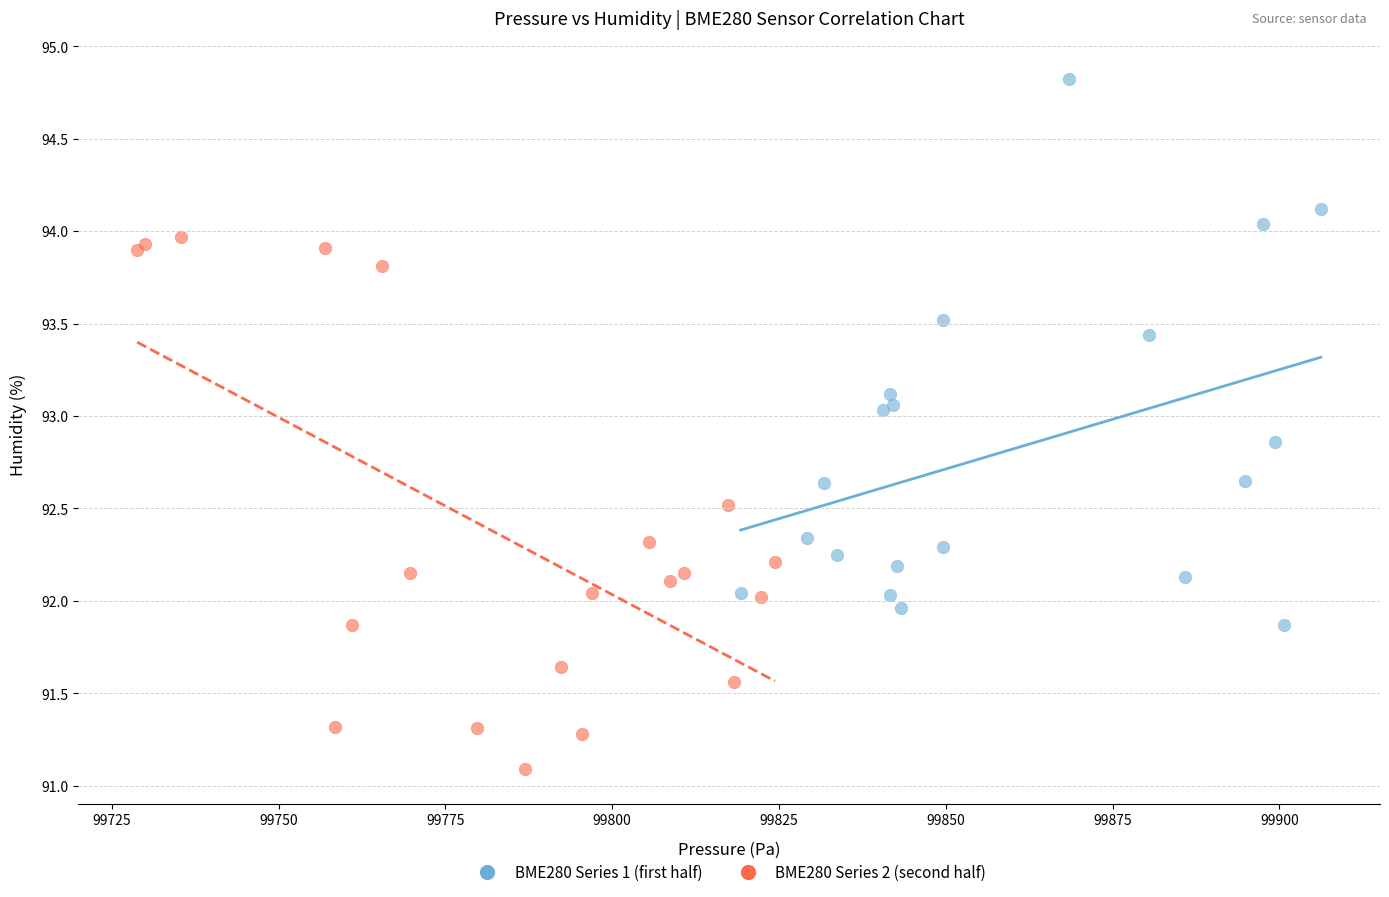

Which series reaches the minimum Y coordinate?

BME280 Series 2 (second half)